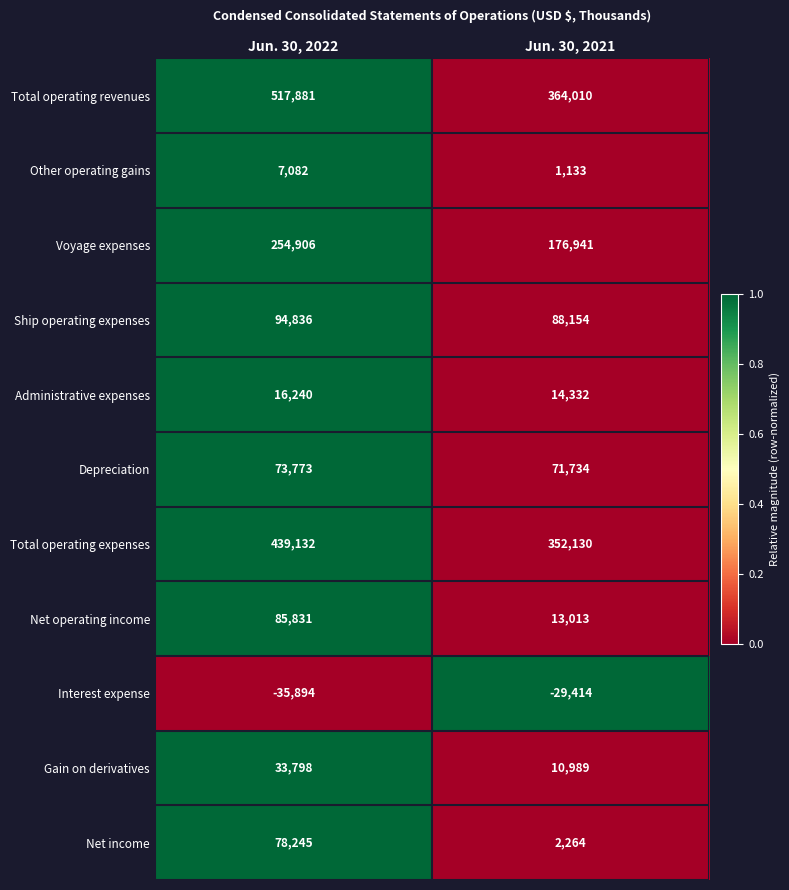

How many series are shown in this chart?

11